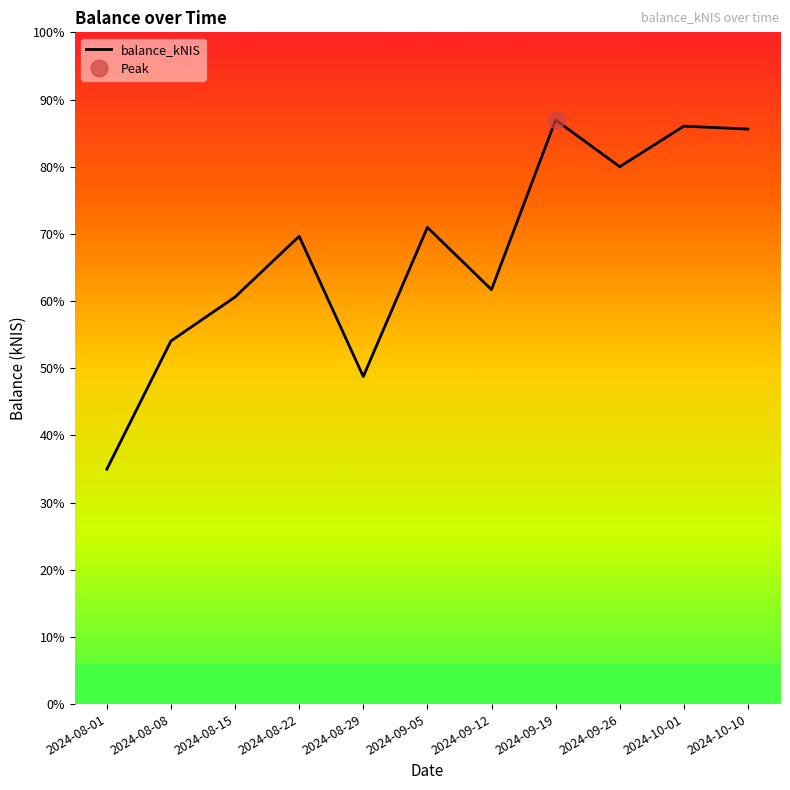

How many distinct data groups are displayed?

1